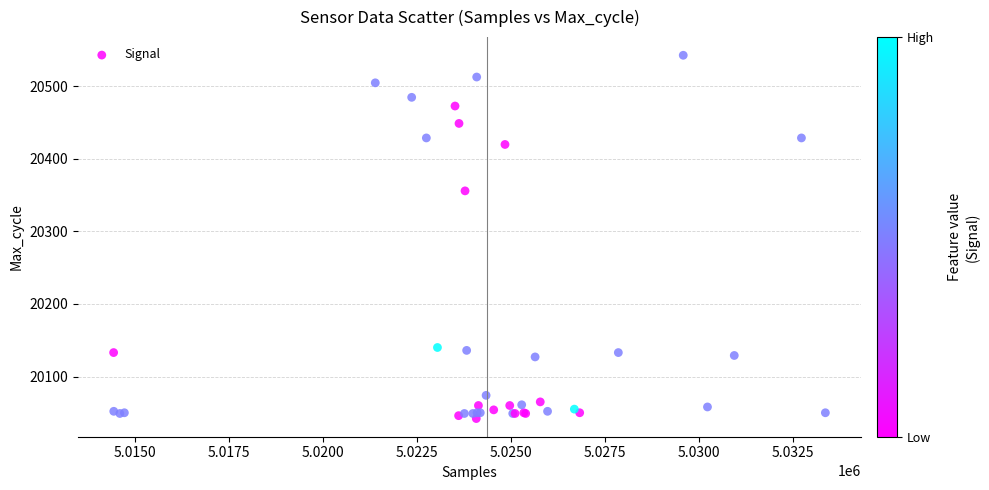

What Y value in the scatter plot is closest to 20292?

20356